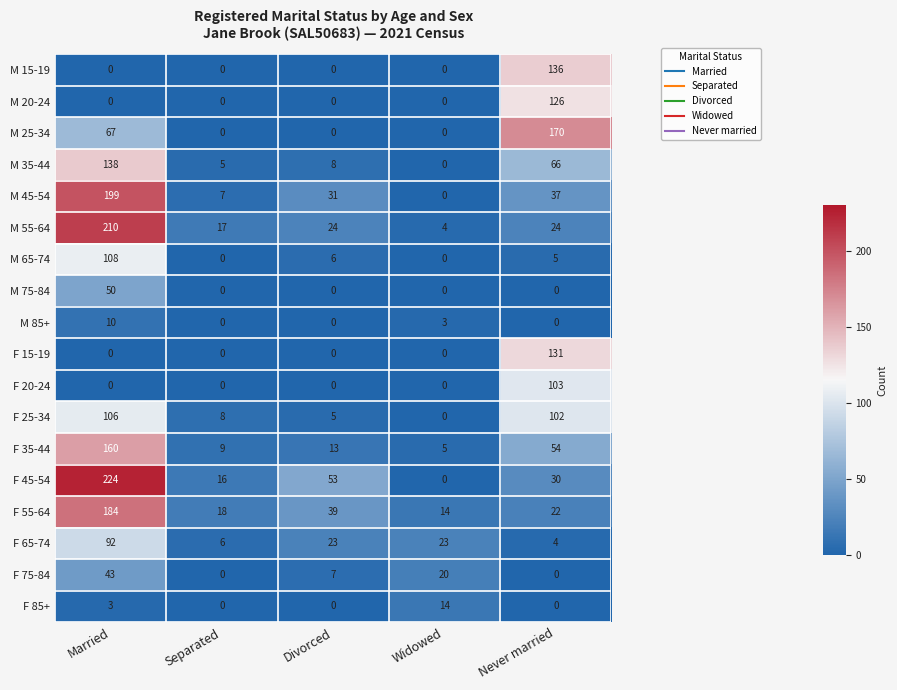

Count the number of categories in the chart.

5